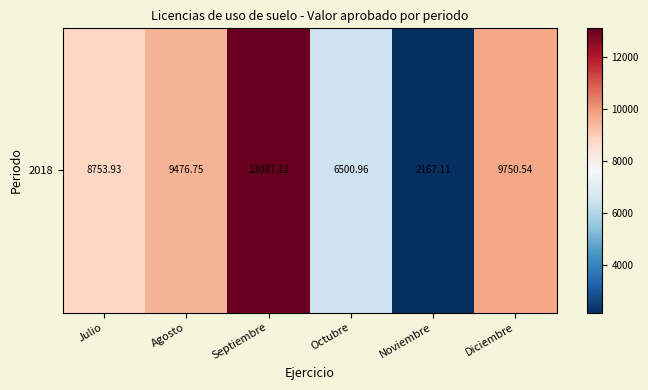

Rank the categories by value from lowest to highest.

Noviembre, Octubre, Julio, Agosto, Diciembre, Septiembre